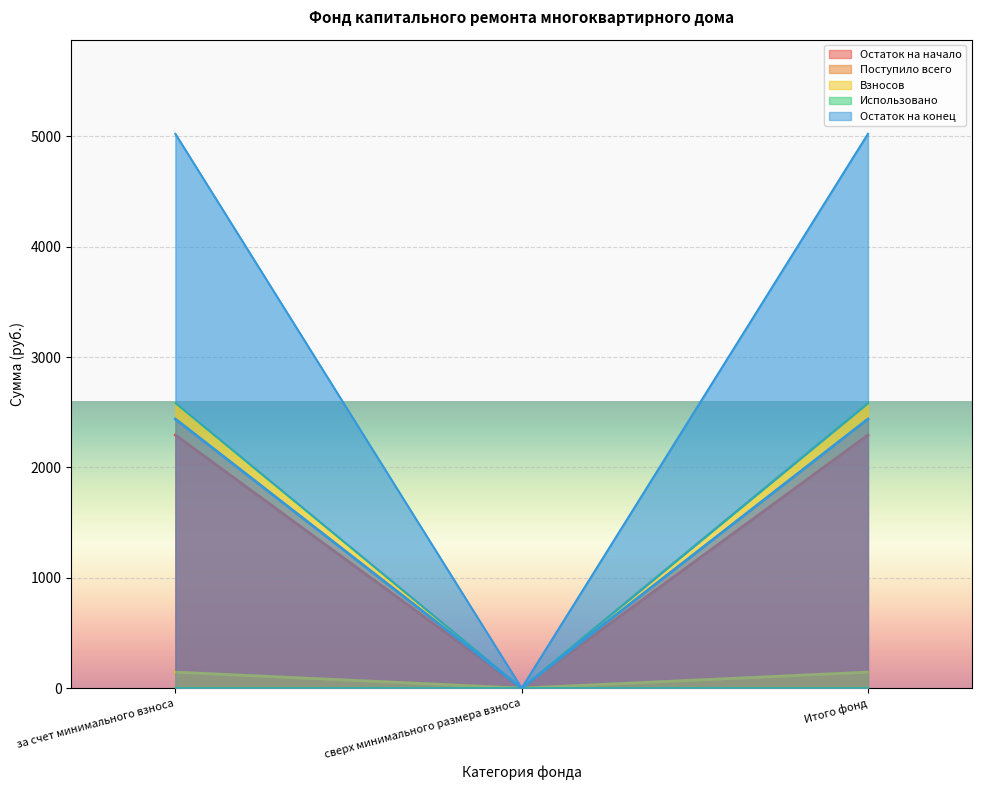

What is the label of the 2nd point from the right?

сверх минимального размера взноса